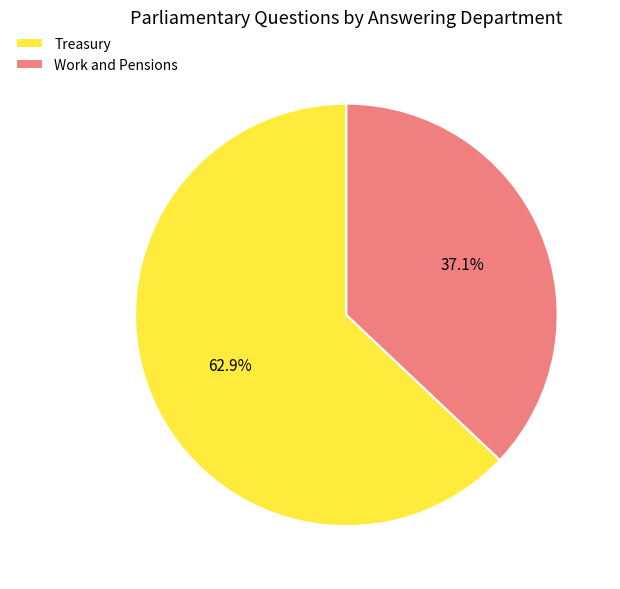

Which has a higher value, Work and Pensions or Treasury?

Treasury